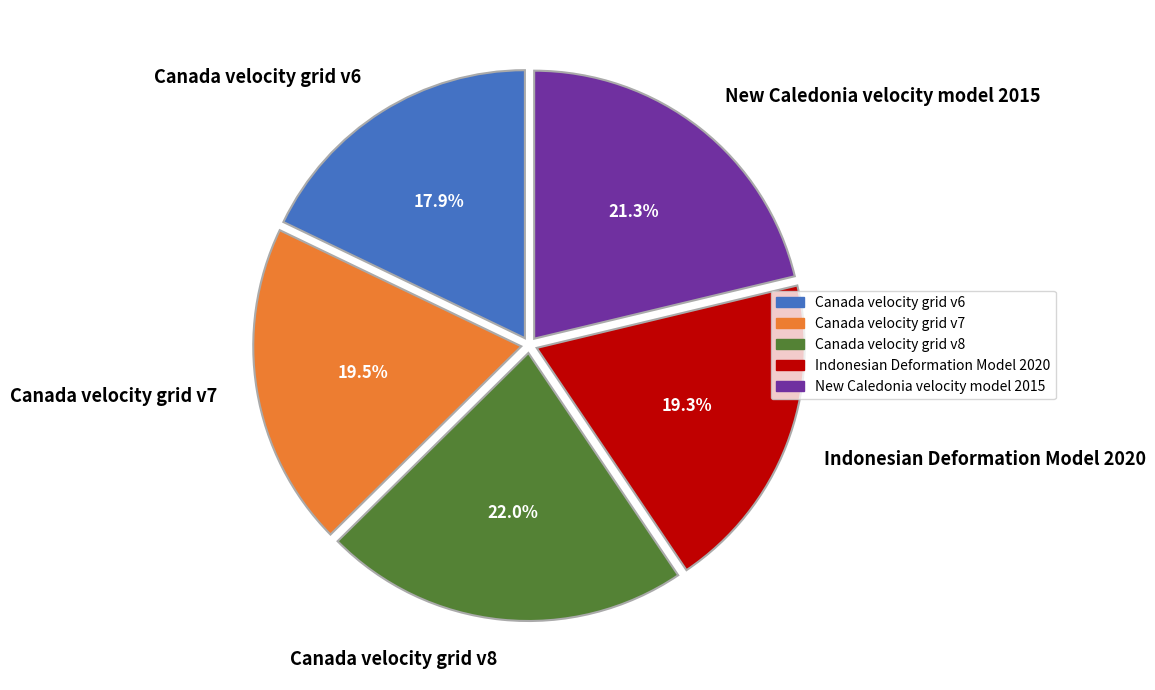

The Canada velocity grid v7 slice represents 30% of the pie. True or false?

False